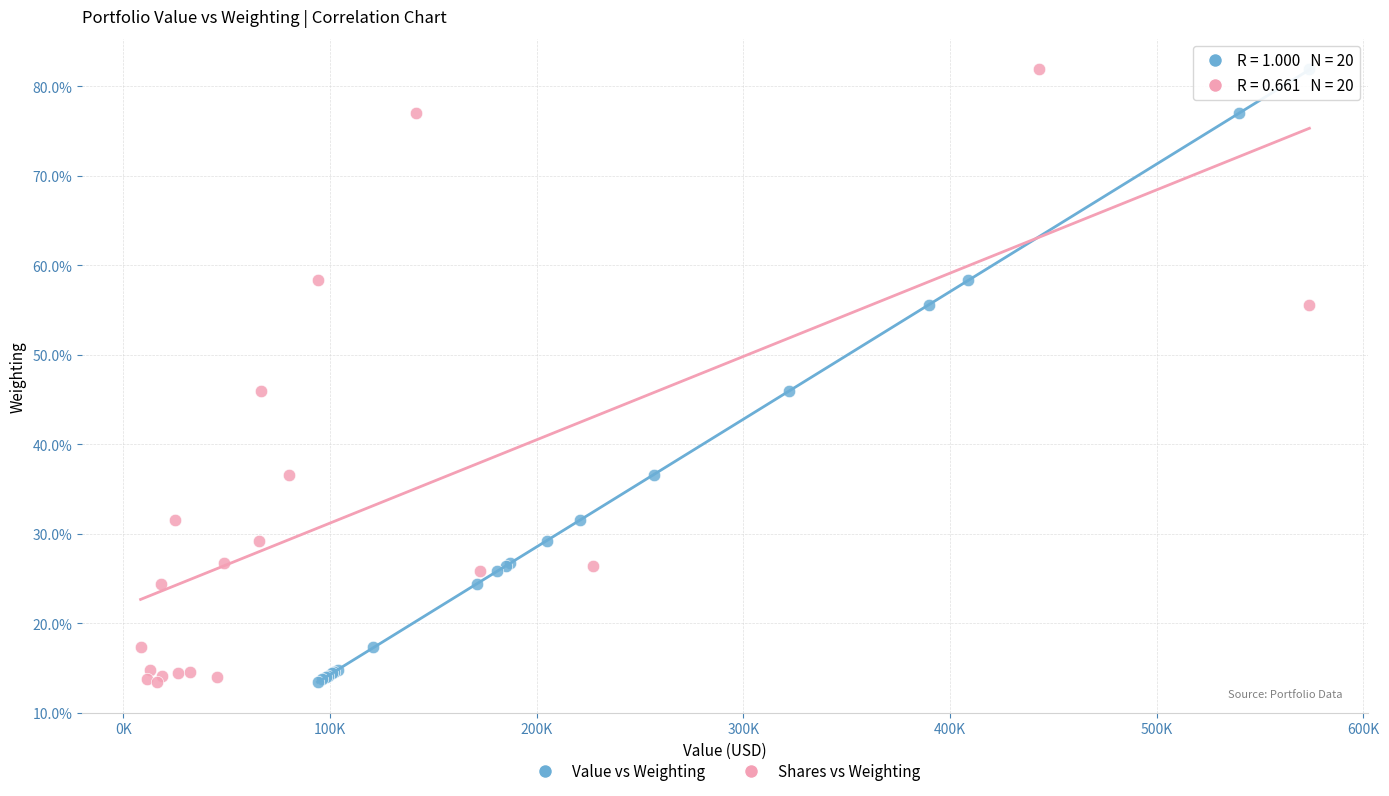

What are all the series names shown in the legend?

Value vs Weighting, Shares vs Weighting